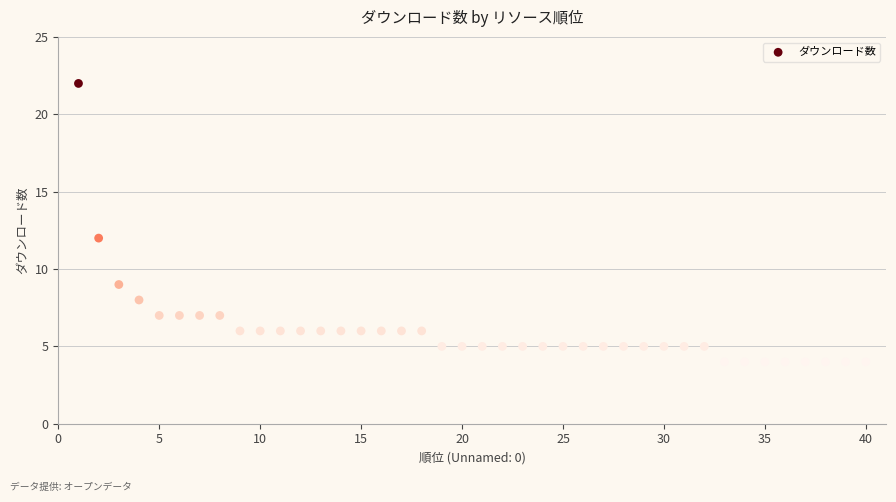

What Y value in the scatter plot is closest to 13?

12